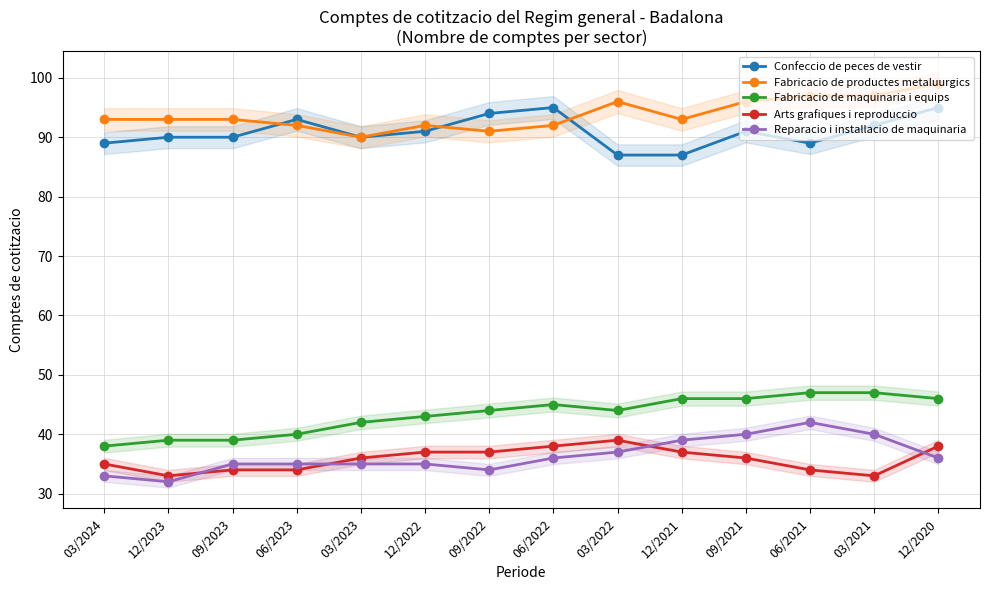

What is the total value across all series at 03/2023?

293